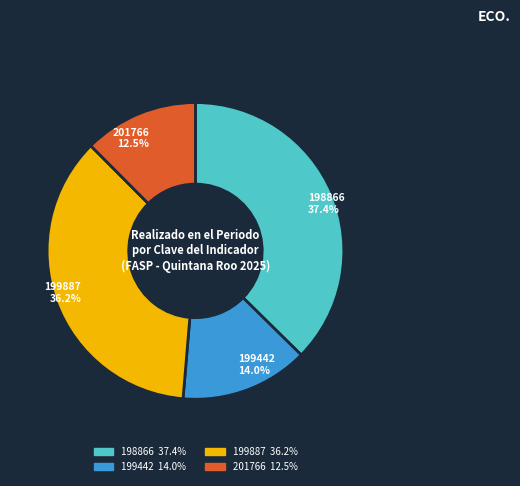

Does any single category account for the majority?

No